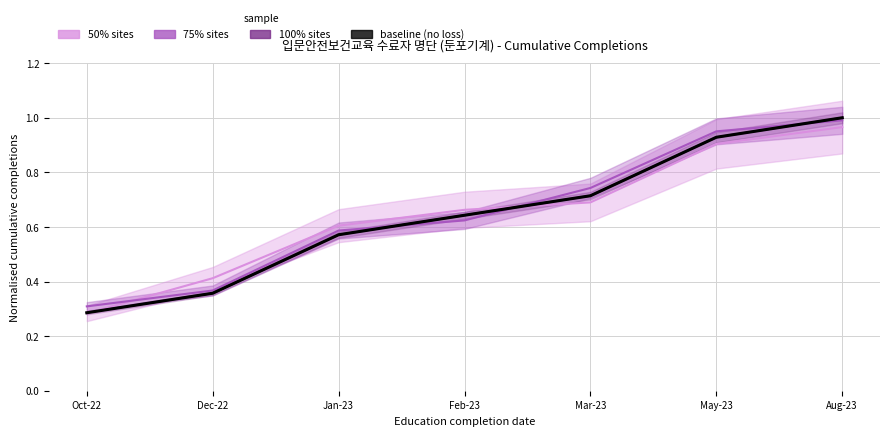

Which category has the lowest value across all series?

Oct-22